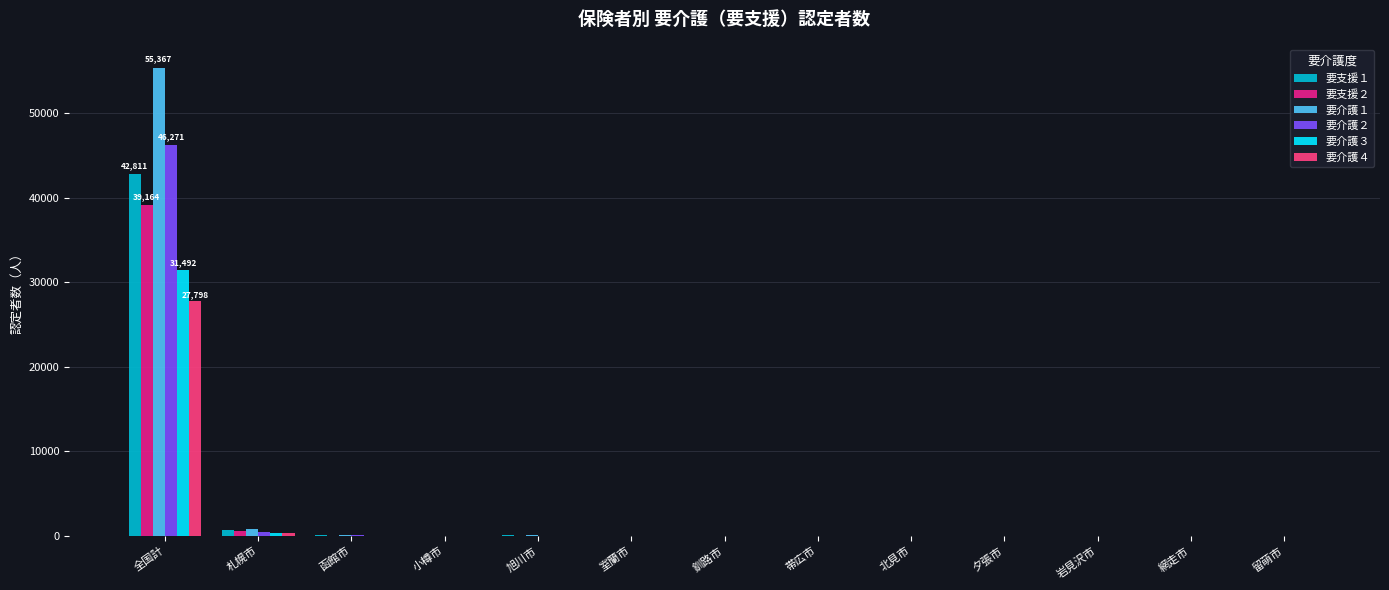

What is the sum of the 要支援１ values at 小樽市 and 室蘭市?

48